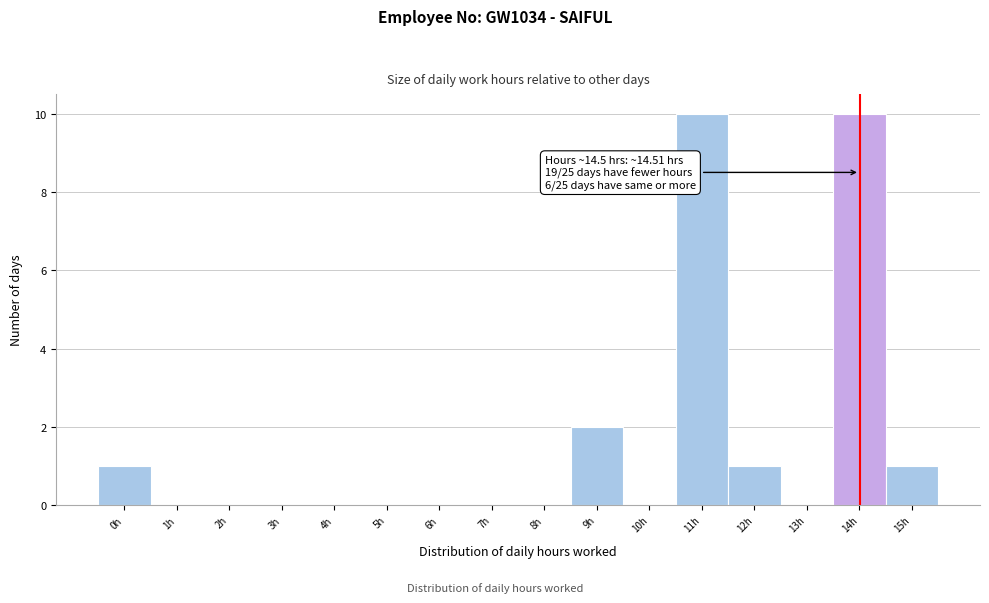

Reading left to right, what are all the values shown in this chart?

0h=1	1h=0	2h=0	3h=0	4h=0	5h=0	6h=0	7h=0	8h=0	9h=2	10h=0	11h=10	12h=1	13h=0	14h=10	15h=1